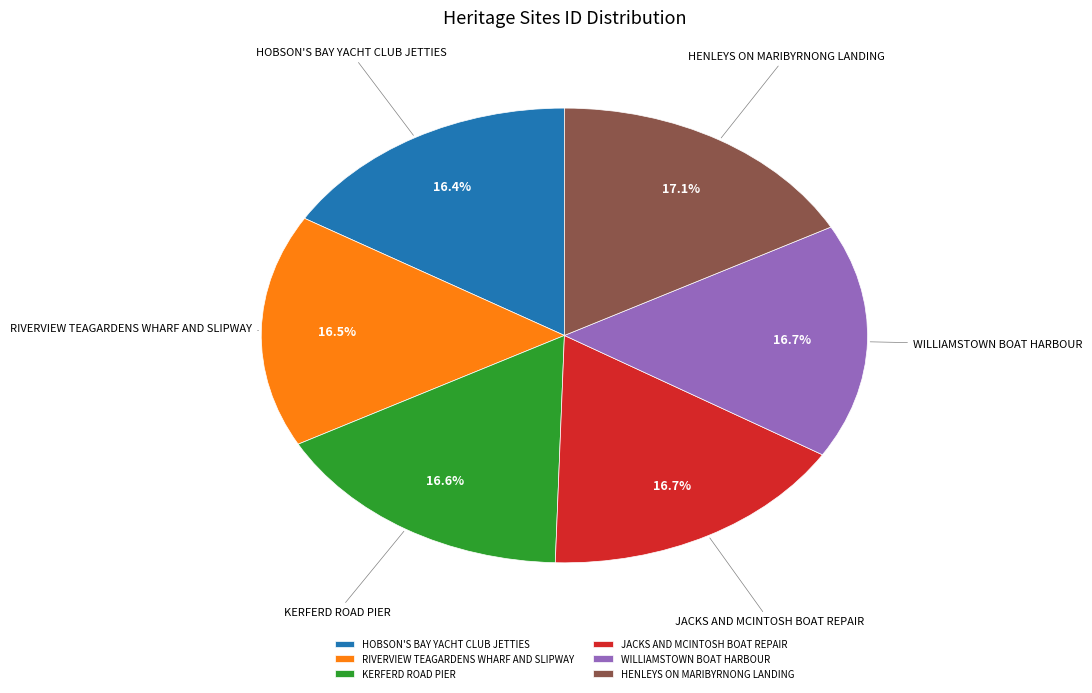

Is WILLIAMSTOWN BOAT HARBOUR the majority of the pie?

No